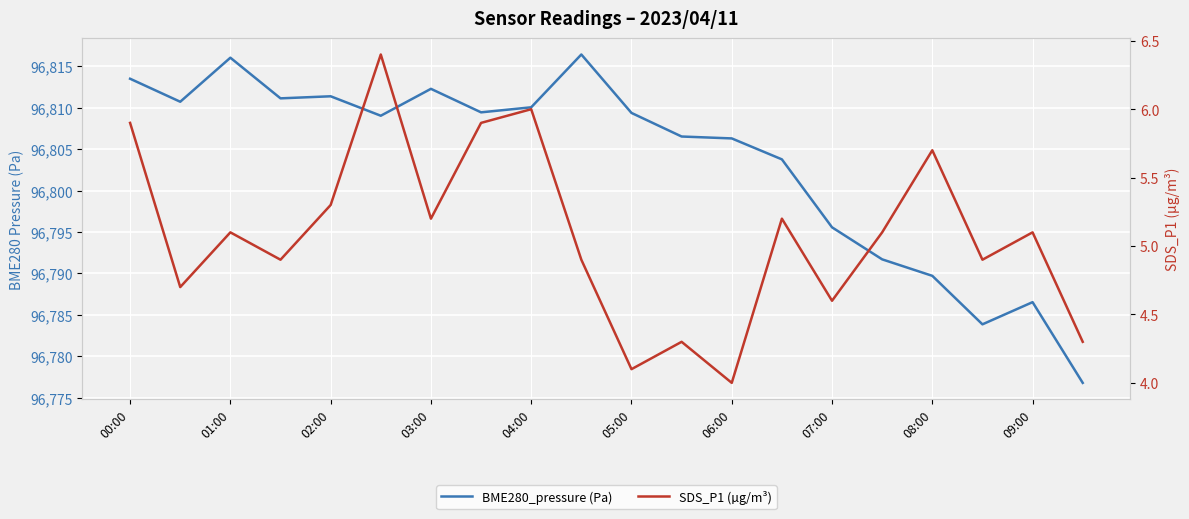

Which series has the largest total across all categories?

BME280_pressure (Pa)